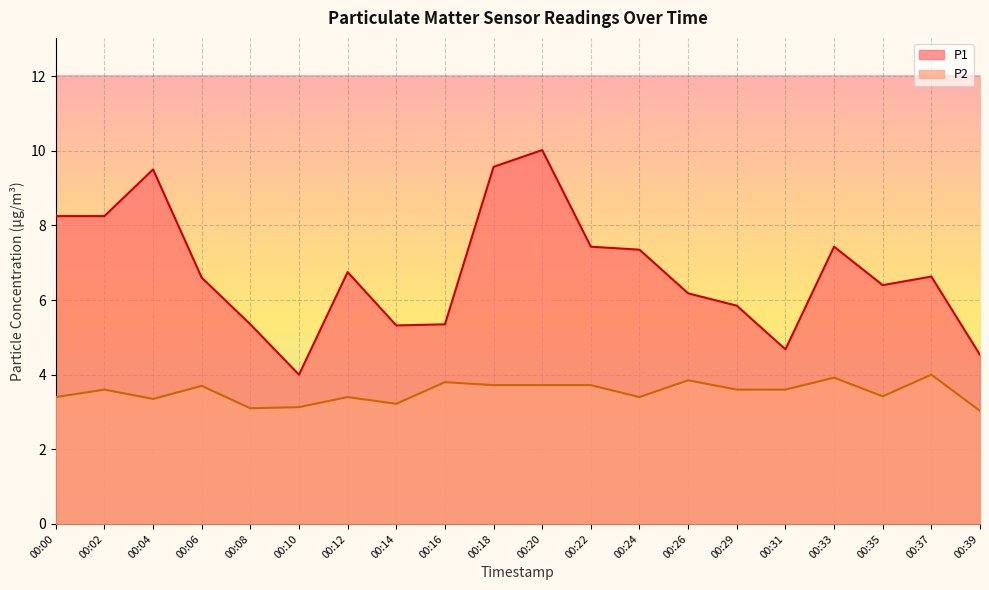

What is the sum of the P2 values at 00:18 and 00:04?

7.1